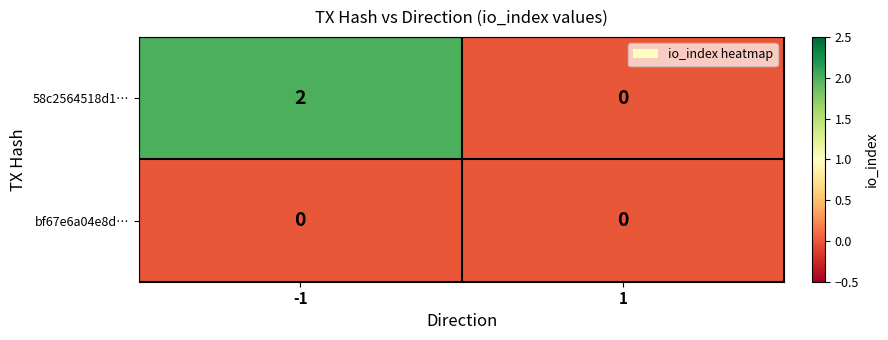

Which series has the largest total across all categories?

58c2564518d1…